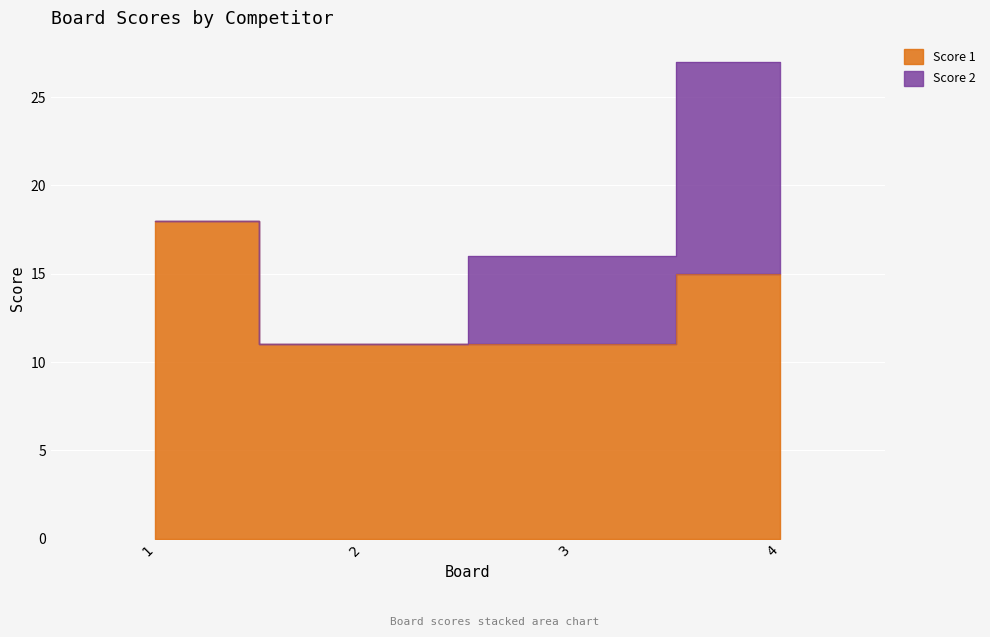

What is the greatest value displayed?

18